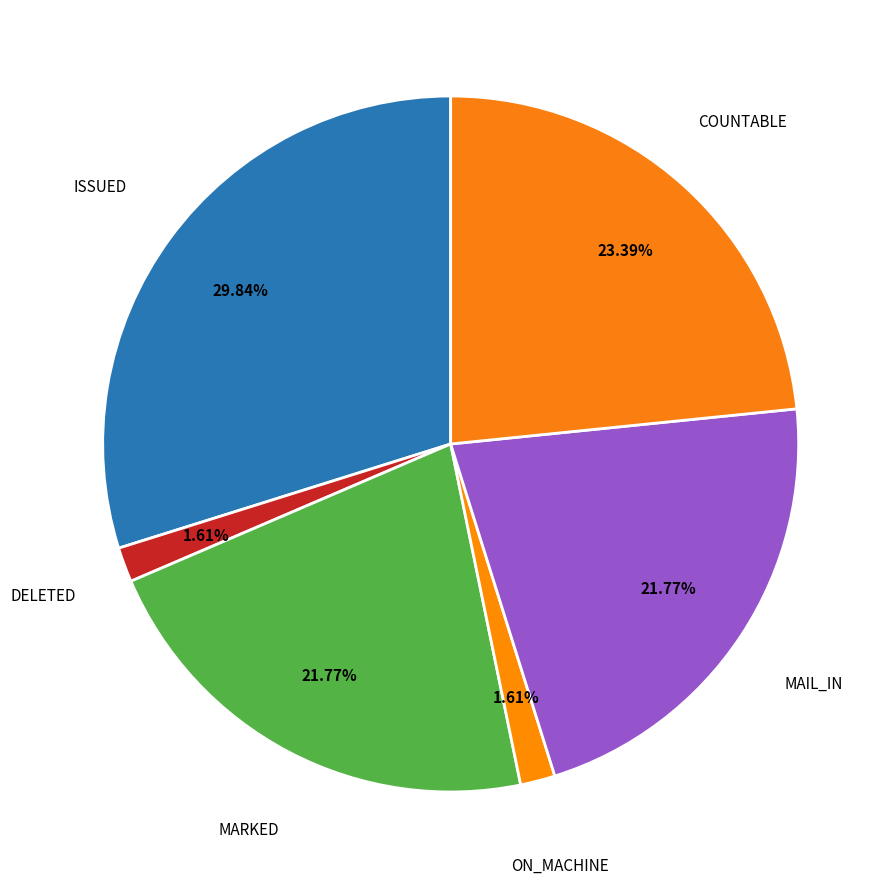

To the nearest percent, what percentage of the pie is ON_MACHINE?

2%